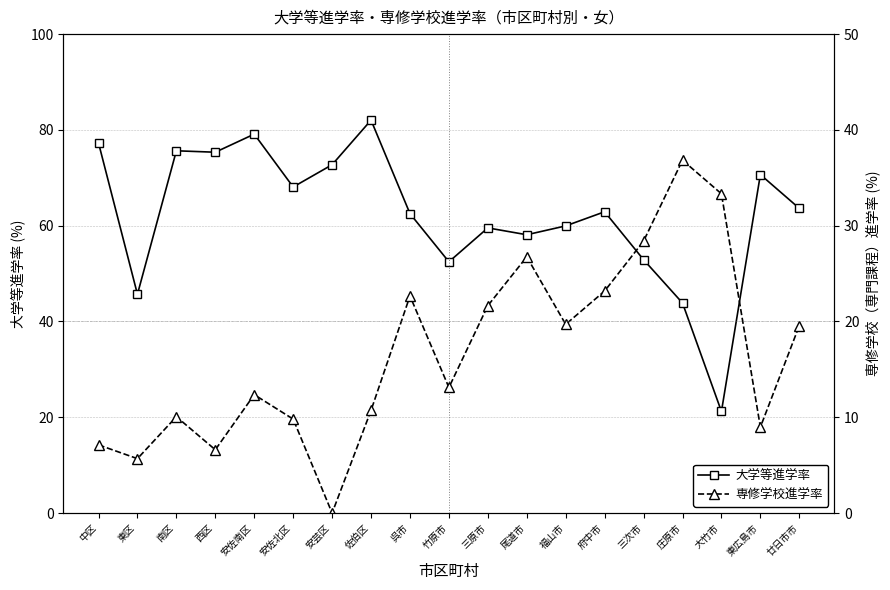

What is the sum of the 専修学校進学率 values at 西区 and 府中市?

29.8